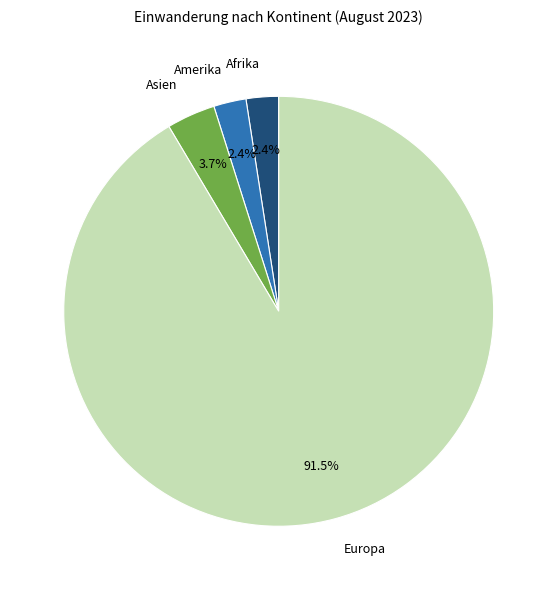

The Amerika slice represents 2% of the pie. True or false?

True